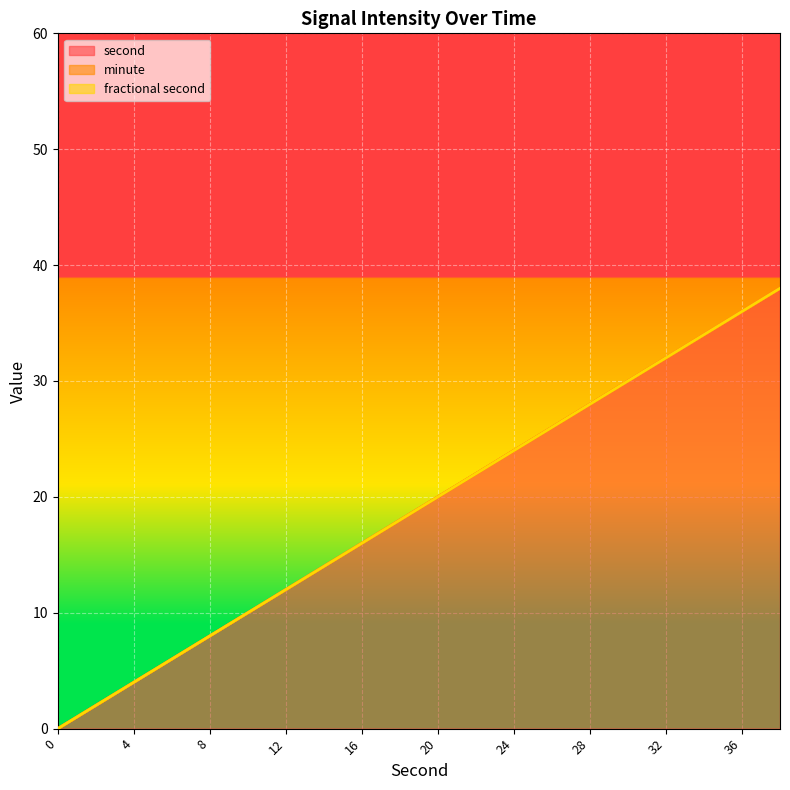

Rank the categories by fractional second value from lowest to highest.

0, 2, 4, 6, 8, 10, 12, 14, 16, 18, 20, 22, 24, 26, 28, 30, 32, 34, 36, 38